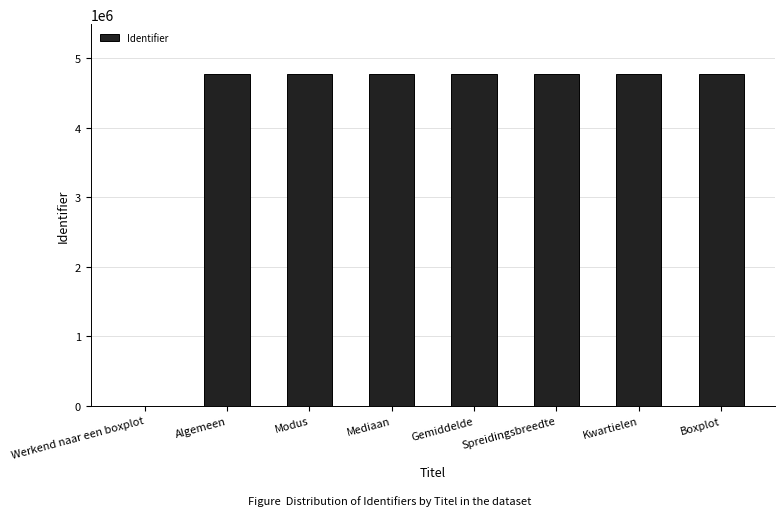

Does the chart contain stacked bars?

No